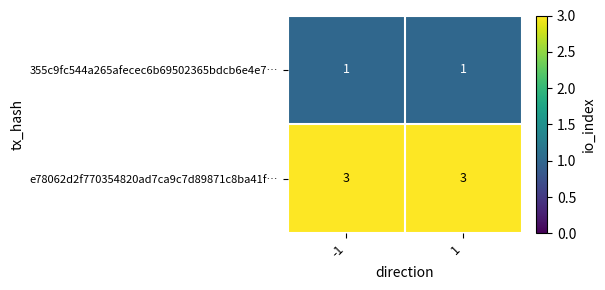

Rank the series by their maximum value, from highest to lowest.

e78062d2f770354820ad7ca9c7d89871c8ba41f…, 355c9fc544a265afecec6b69502365bdcb6e4e7…